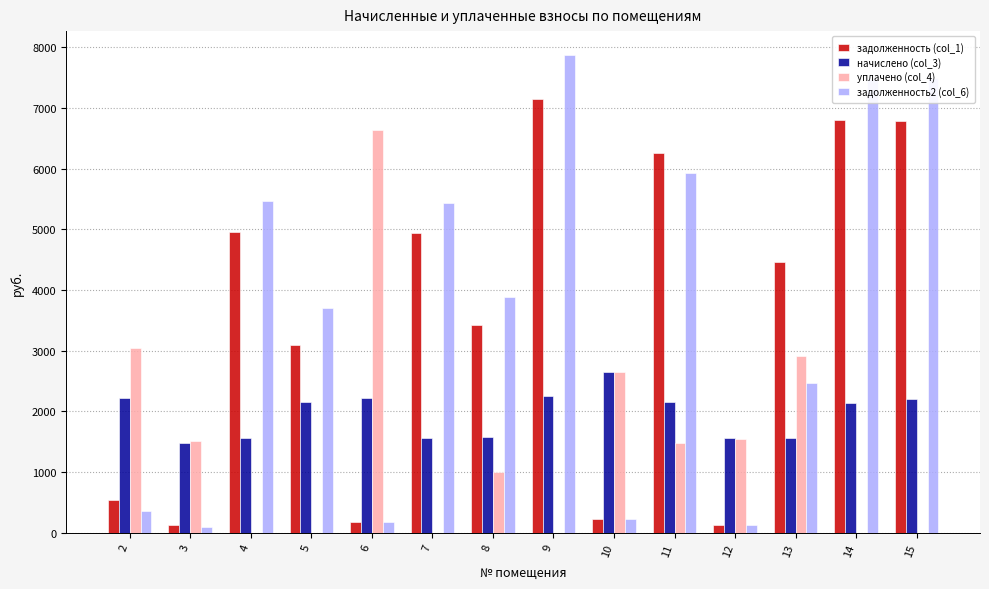

At which label does задолженность2 (col_6) first exceed 3888?

4